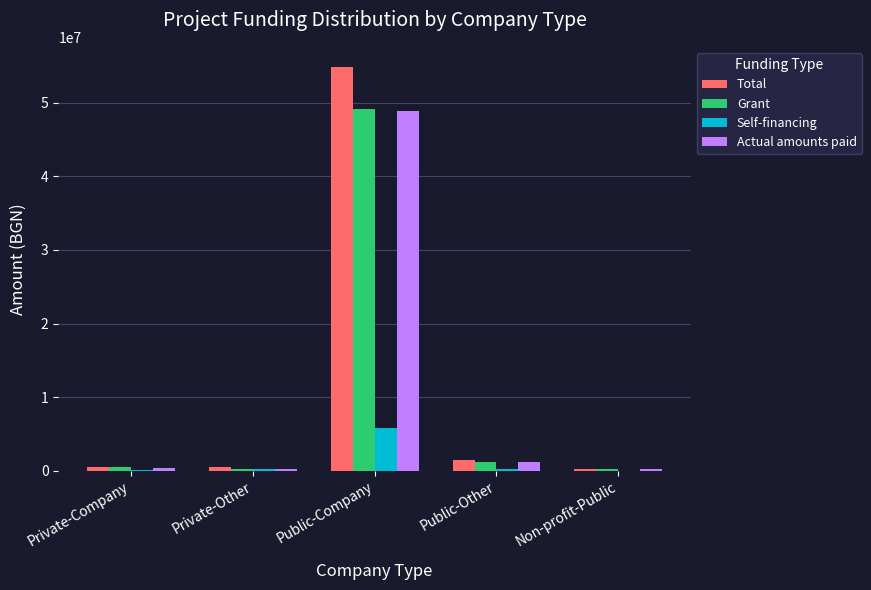

Between Public-Company and Non-profit-Public, which series saw the biggest shift?

Total